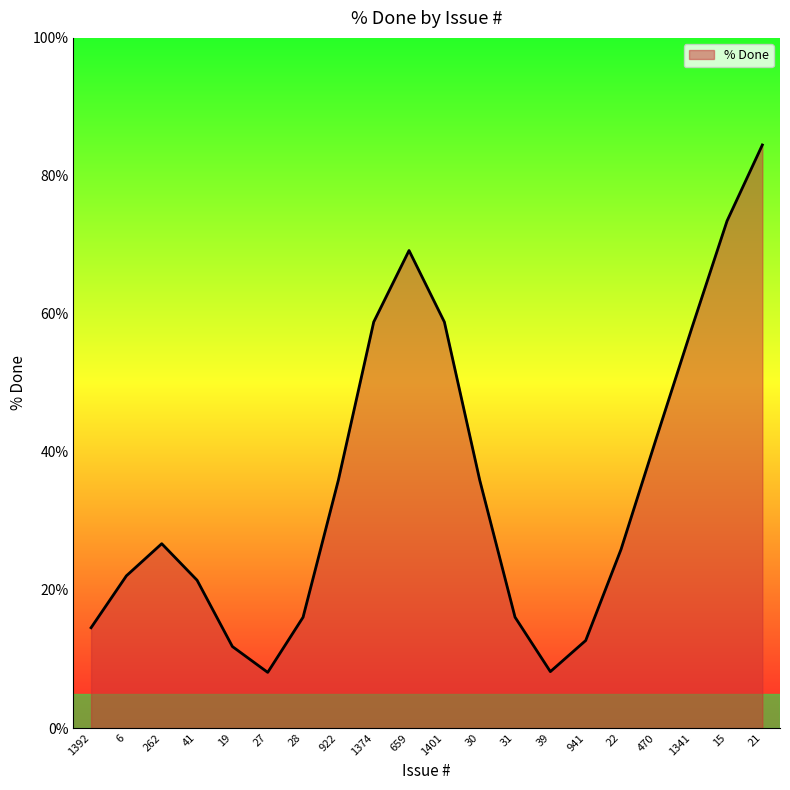

What is the difference between the second highest and minimum values?

65.4